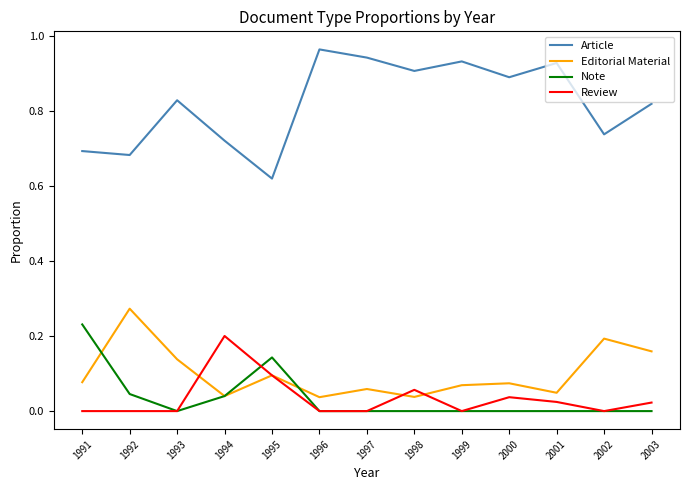

How many distinct data groups are displayed?

4